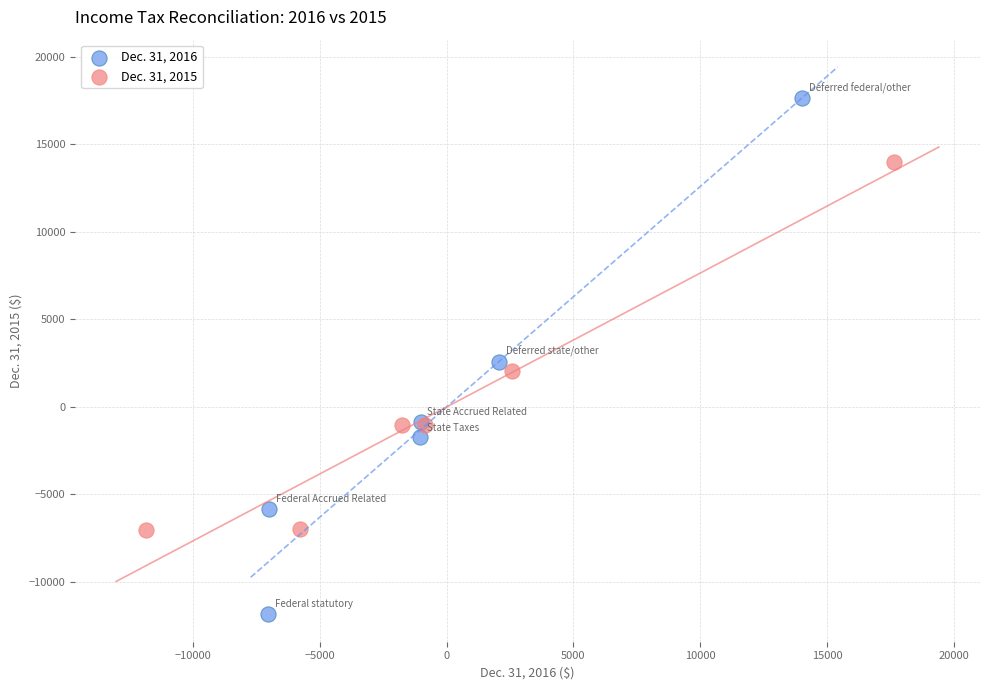

What are all the series names shown in the legend?

Dec. 31, 2016, Dec. 31, 2015